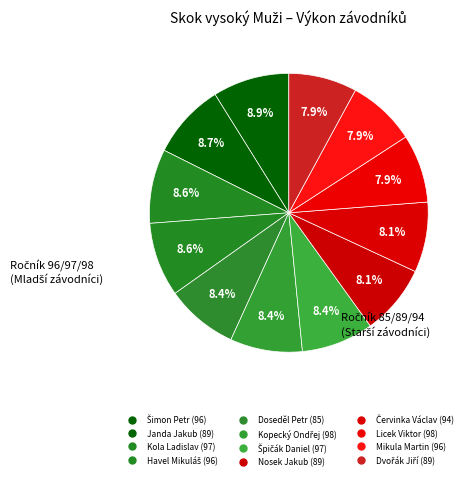

Which slice is the largest?

Šimon Petr (96)